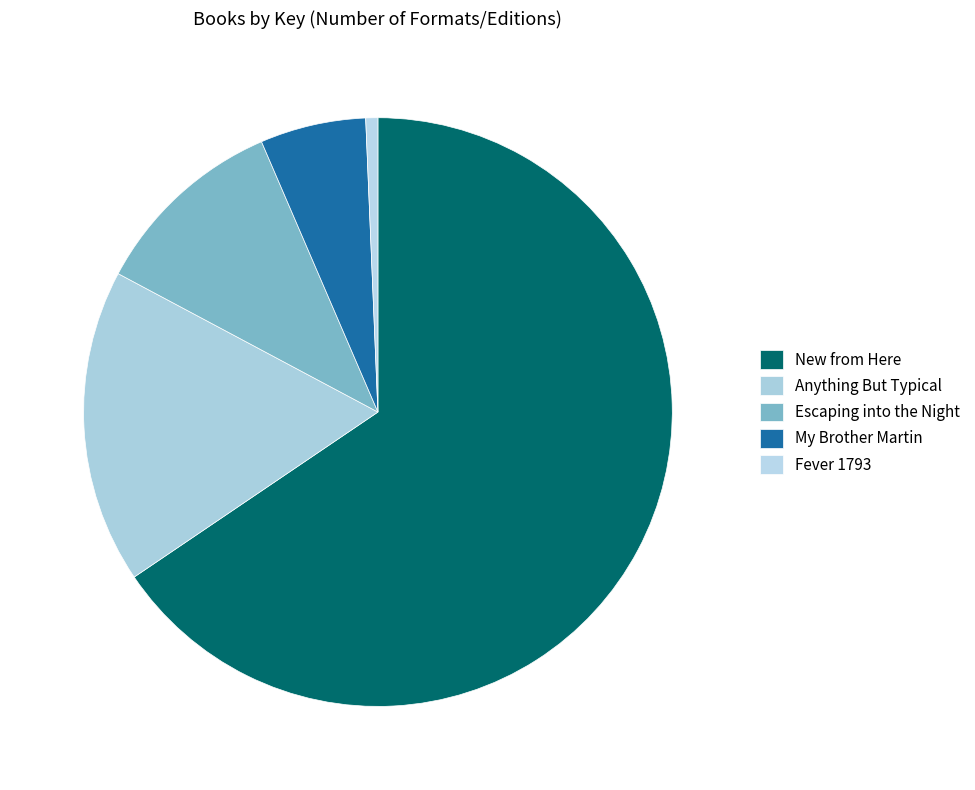

Which has a higher value, Escaping into the Night or Anything But Typical?

Anything But Typical